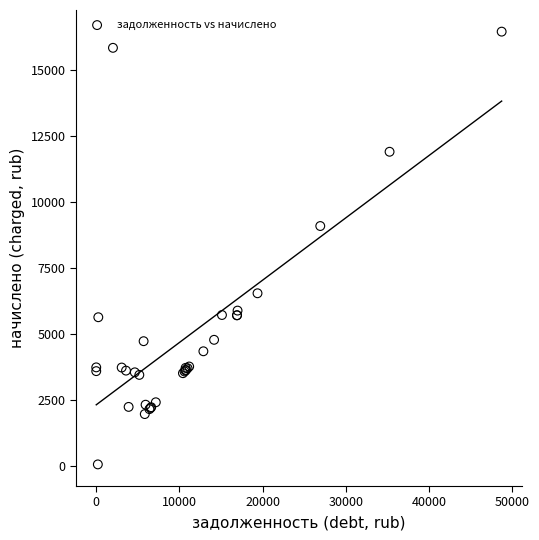

What Y value in the scatter plot is closest to 8258?

9091.4